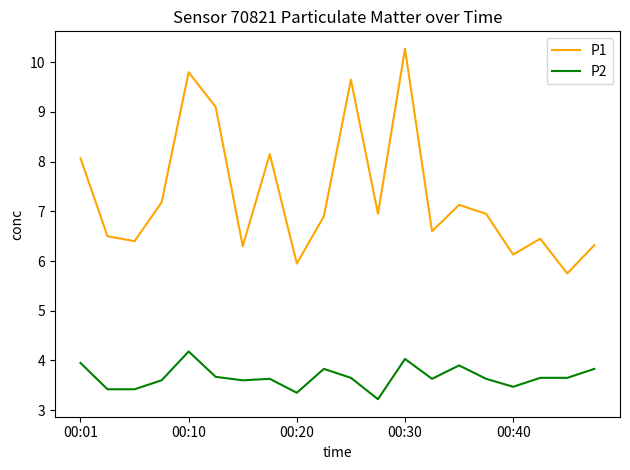

What is the maximum value for P1?

10.3